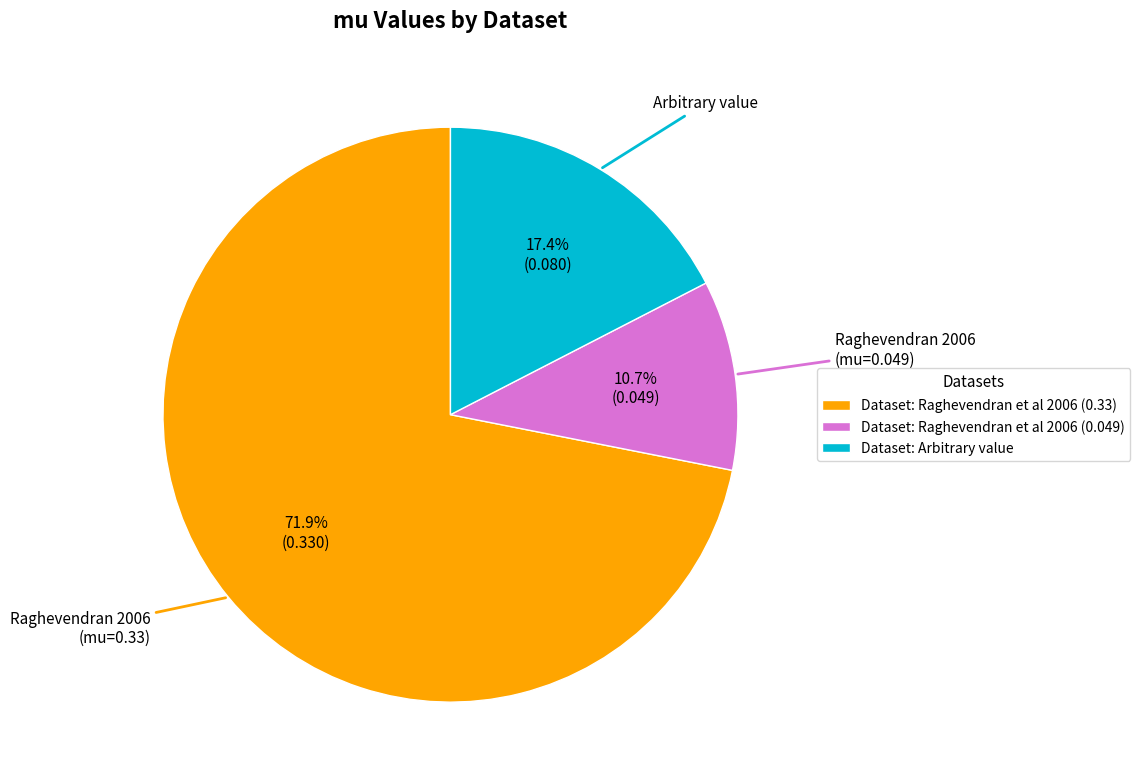

Which has a higher value, Dataset: Raghevendran et al 2006 (0.049) or Dataset: Arbitrary value?

Dataset: Arbitrary value